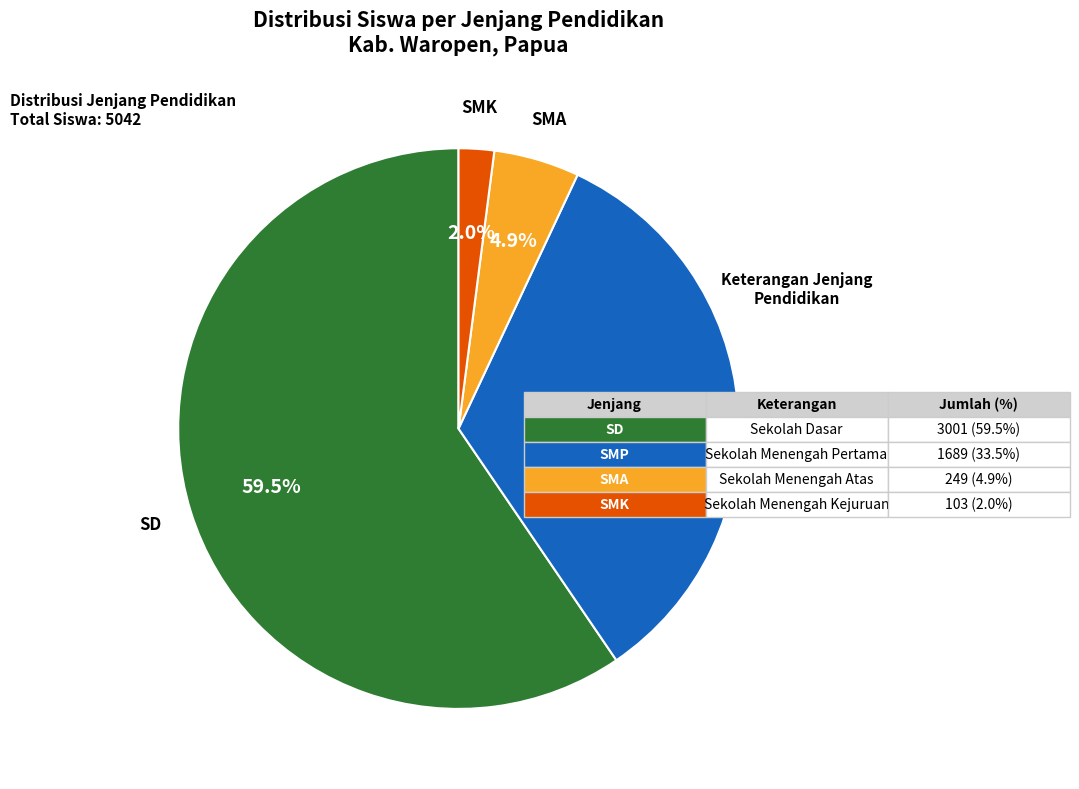

Count the number of slices in the pie.

4